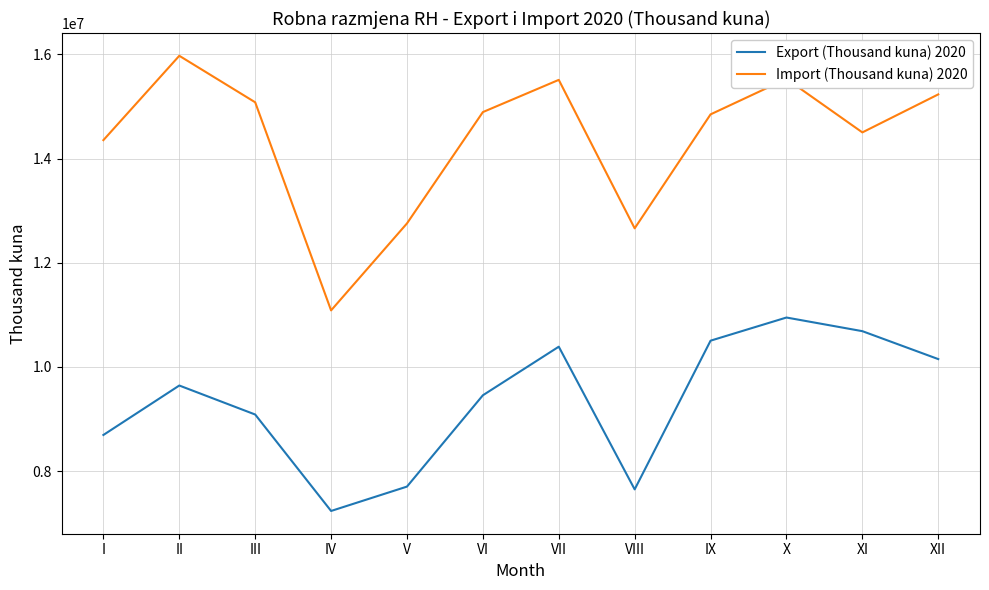

Is this an area chart (filled region under the line)?

No